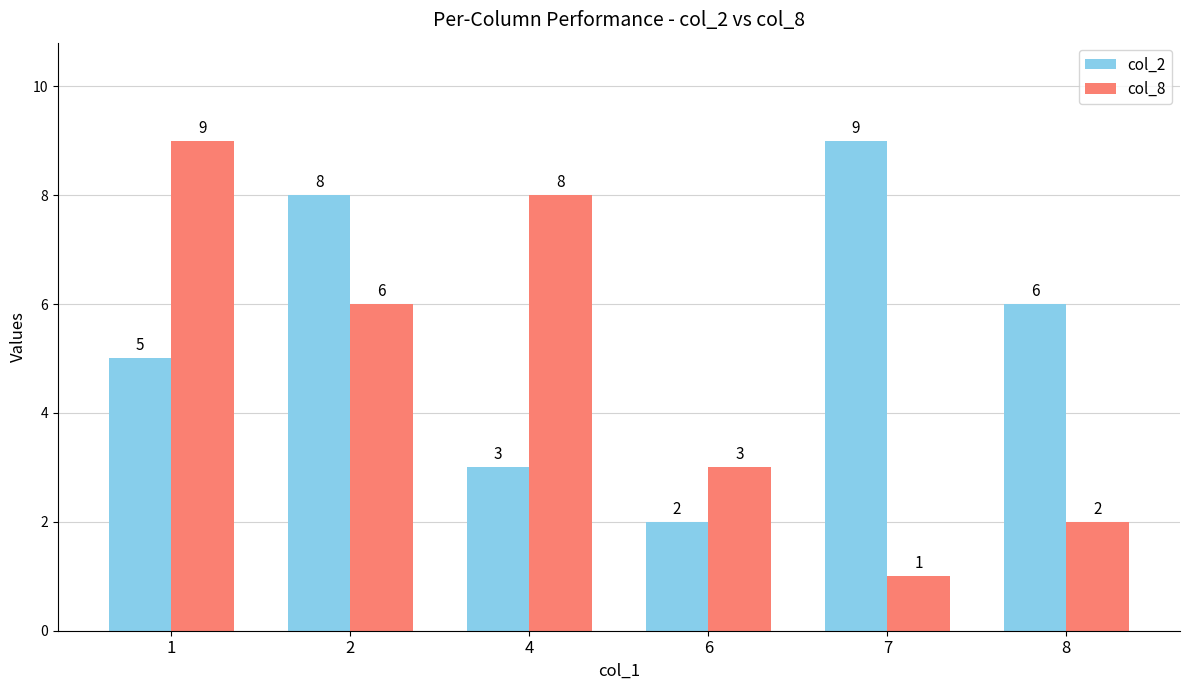

What is the greatest value displayed?

9